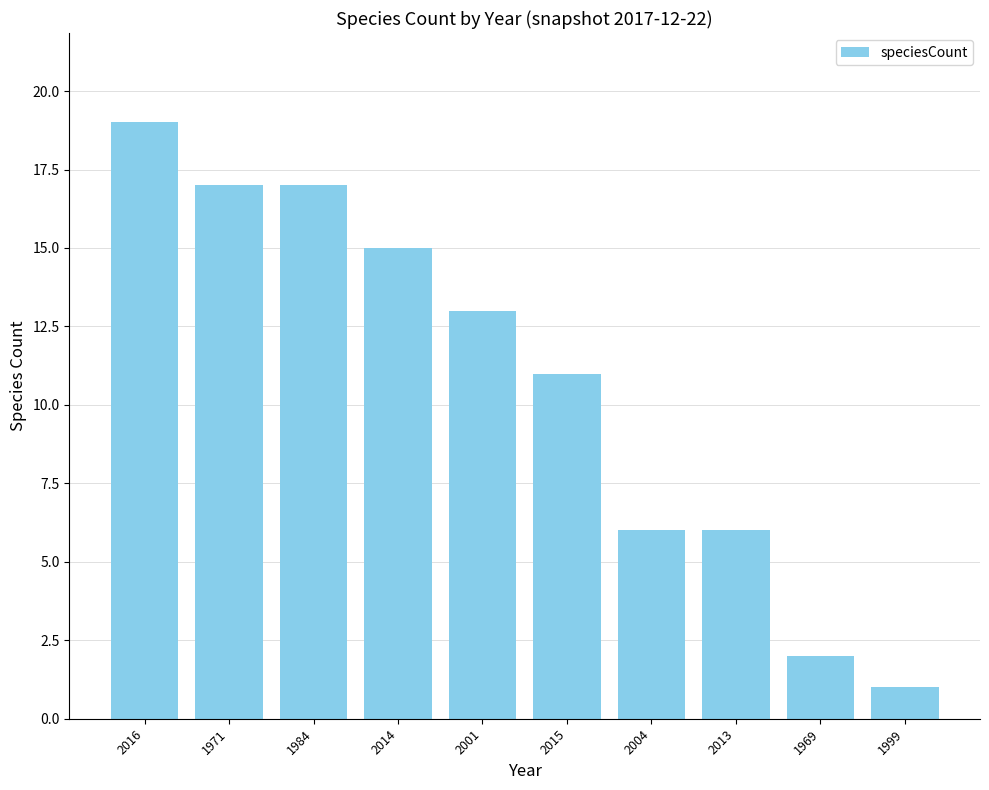

What is the difference between the maximum and minimum values?

18